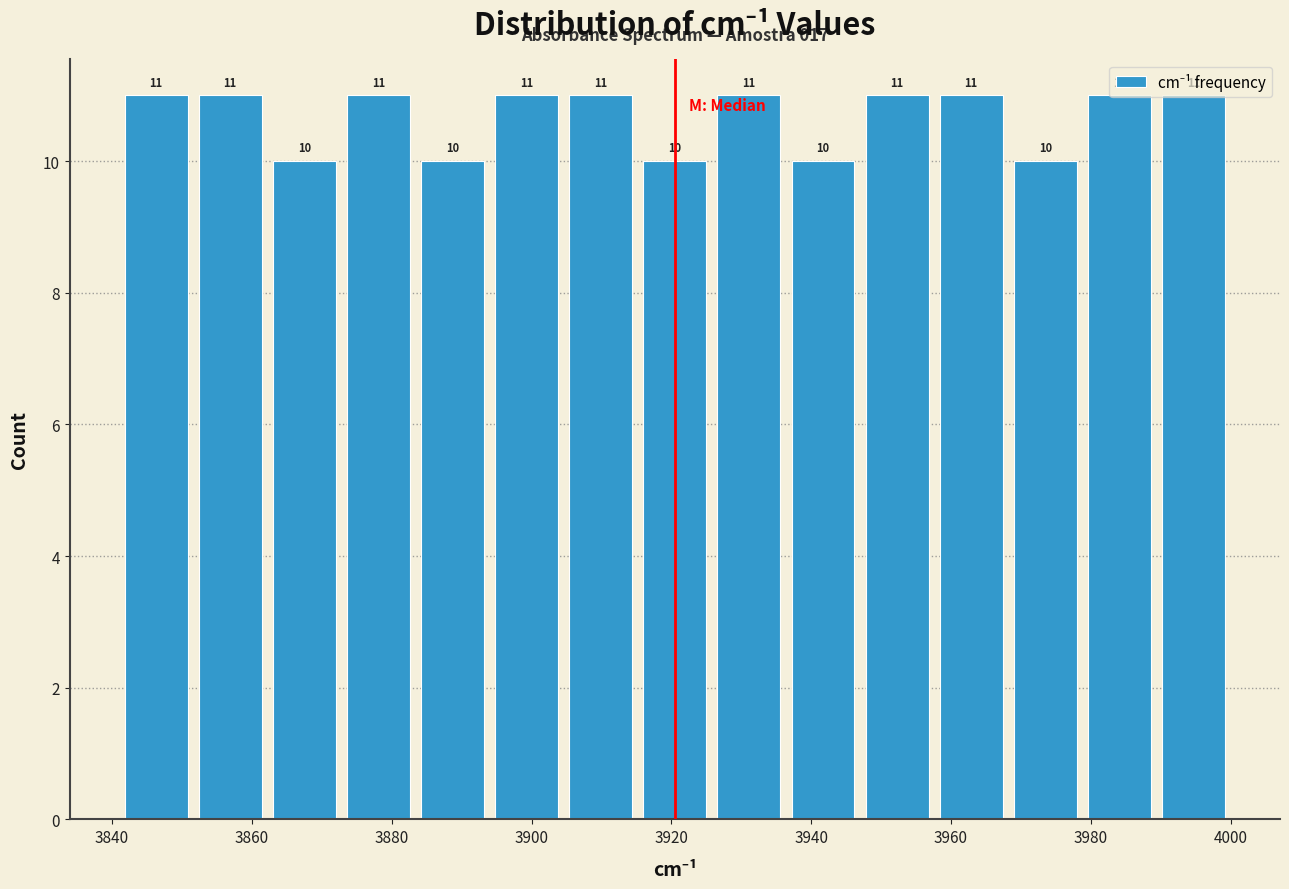

Reading left to right, list every bar in this chart as the range it spans on the x-axis followed by its height. The bar edges are not printed on the chart, so give them approximately, as read against the axis.

3841.0 to 3851.6: 11
3851.6 to 3862.2: 11
3862.2 to 3872.8: 10
3872.8 to 3883.4: 11
3883.4 to 3894.0: 10
3894.0 to 3904.6: 11
3904.6 to 3915.2: 11
3915.2 to 3925.8: 10
3925.8 to 3936.4: 11
3936.4 to 3947.0: 10
3947.0 to 3957.6: 11
3957.6 to 3968.2: 11
3968.2 to 3978.8: 10
3978.8 to 3989.4: 11
3989.4 to 4000.0: 11